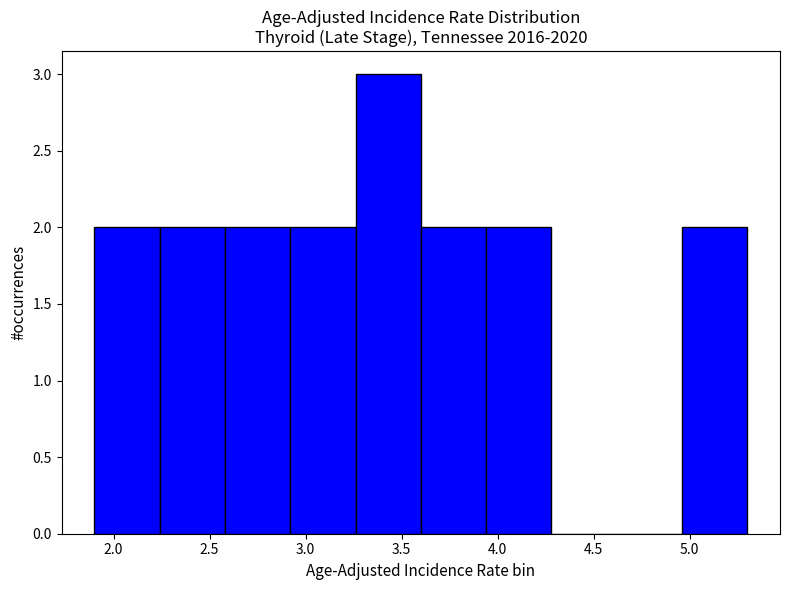

What is the height of the bar covering 2.92 to 3.26 on the x-axis? Neither the bar edges nor the heights are printed on the chart, so give them approximately, as read against the axes.

2